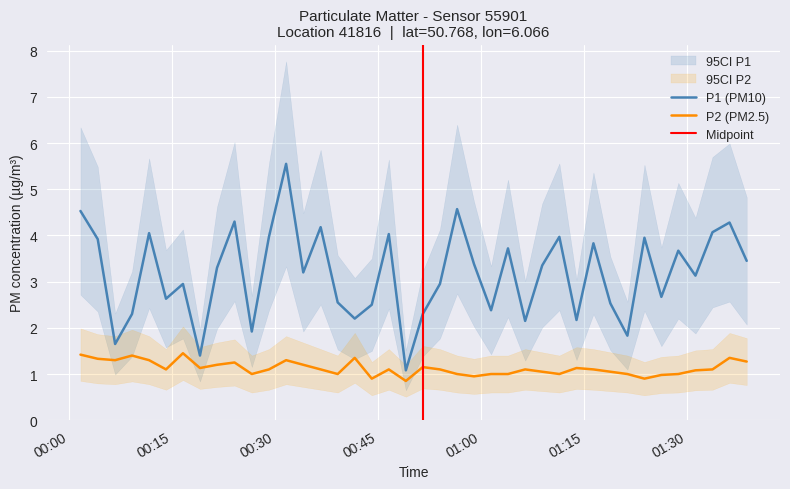

In P2, how many points are higher than both neighbors (excluding endpoints)?

10